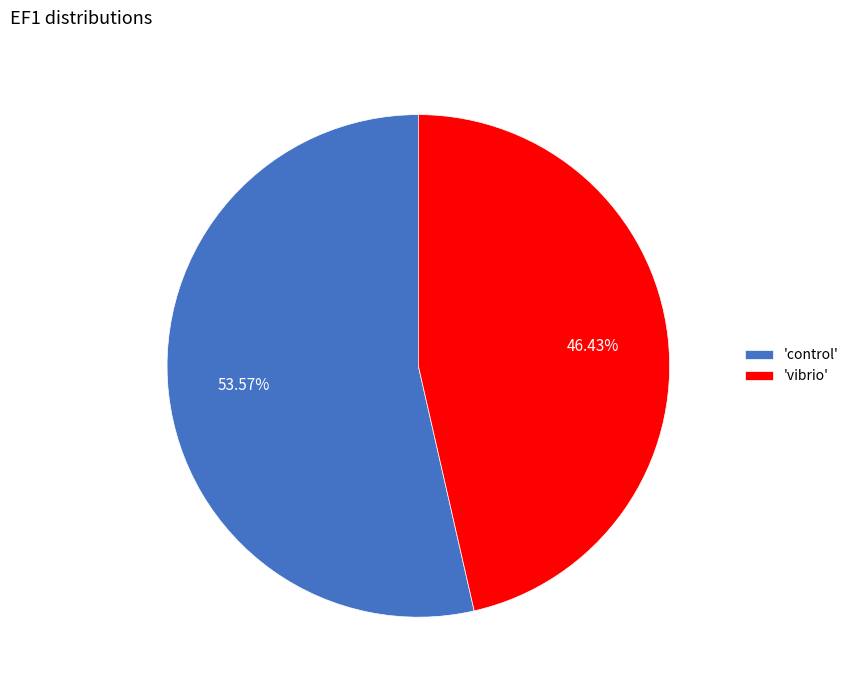

Is 'control' the majority of the pie?

Yes